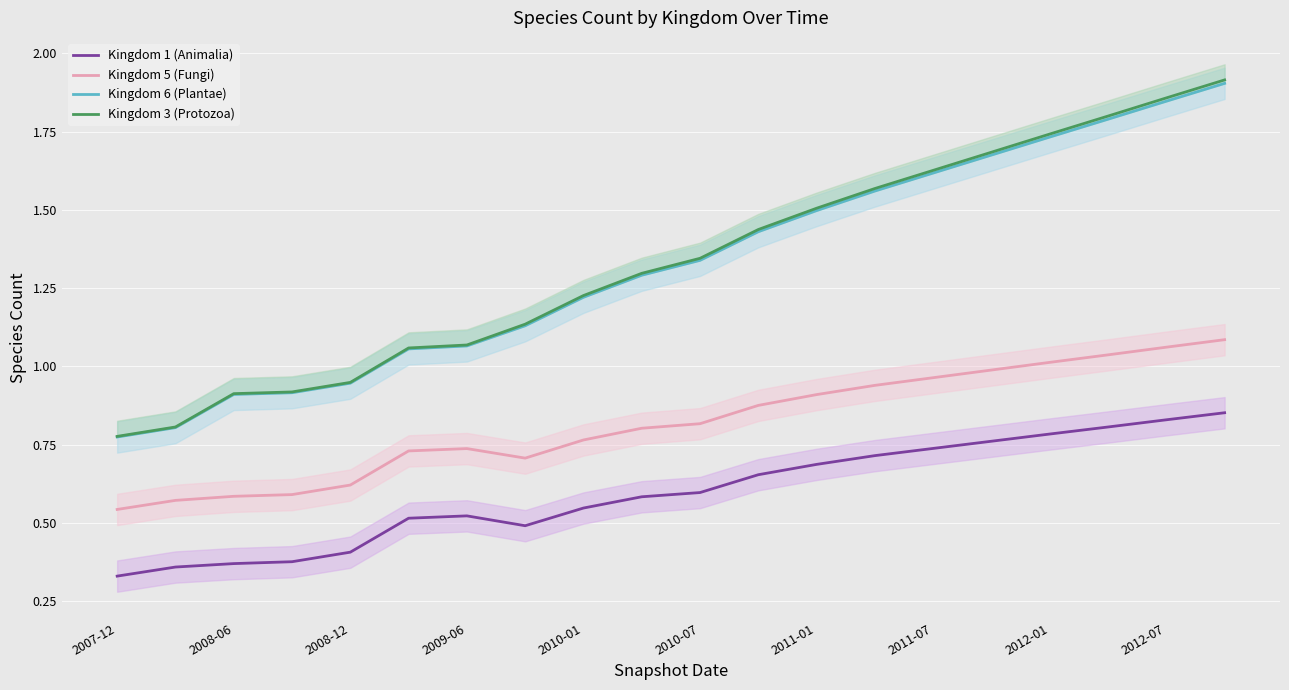

True or false: Kingdom 5 (Fungi) and Kingdom 1 (Animalia) intersect in this chart.

False